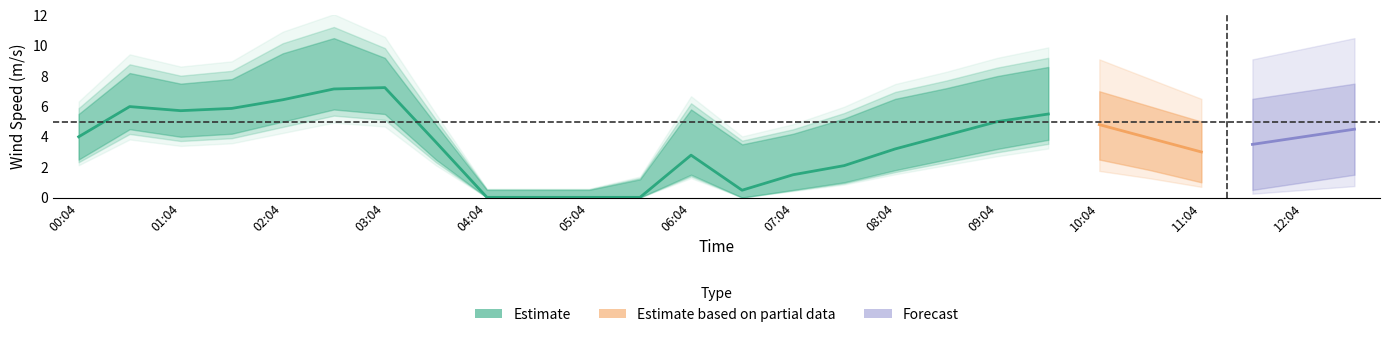

What is the label of the 7th point from the left?

03:04